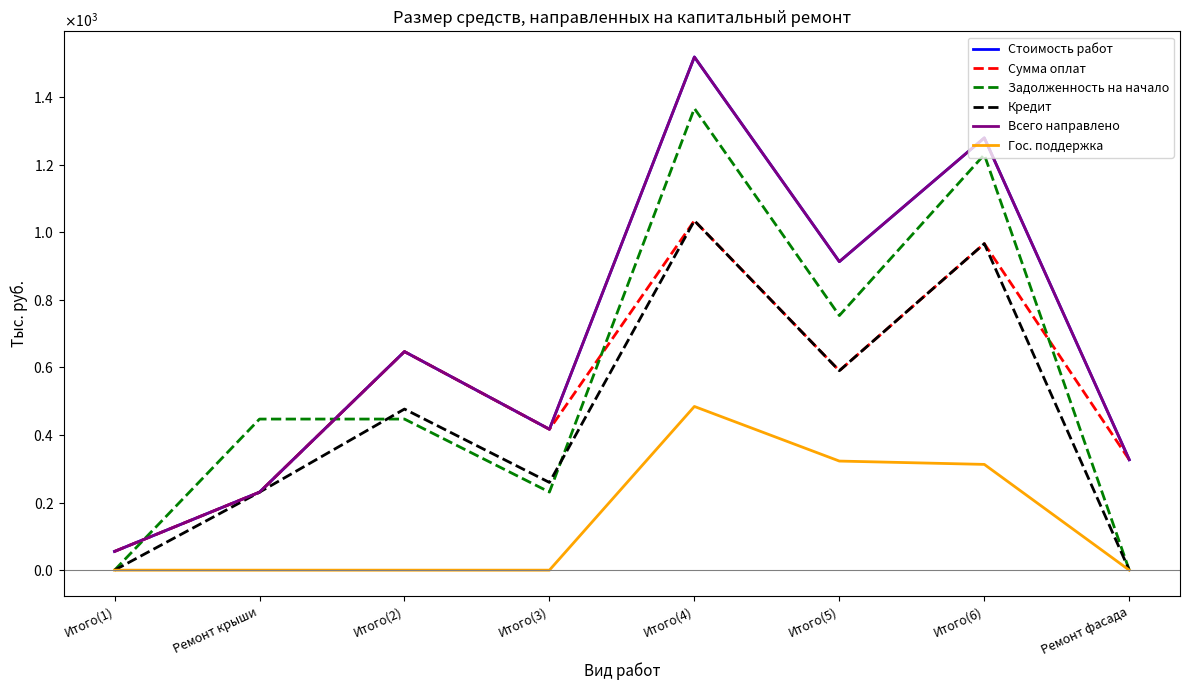

The value of Всего направлено at Итого(4) is 973.2. True or false?

False